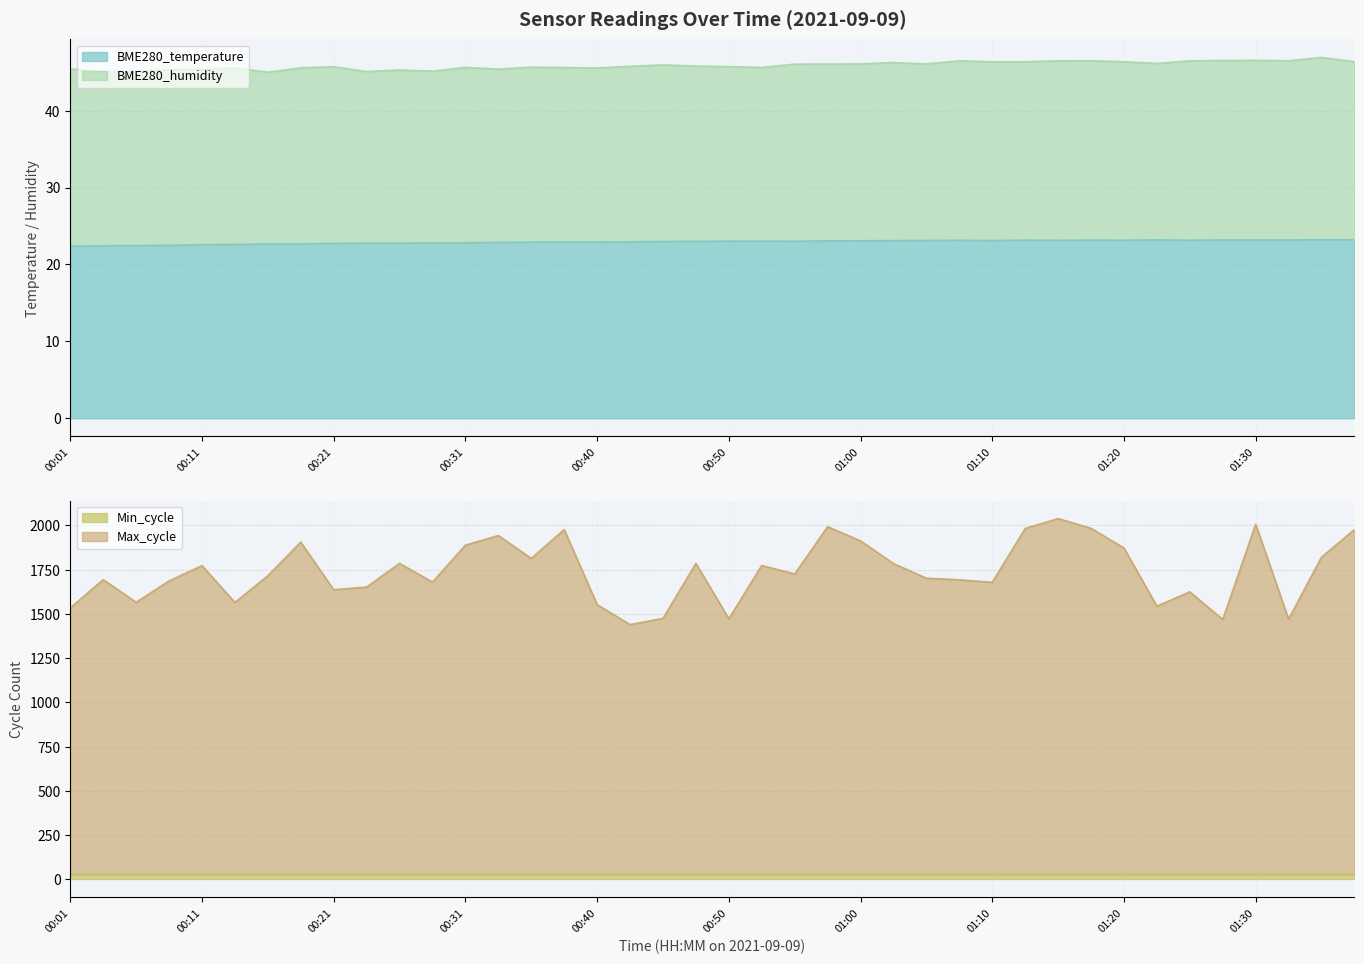

What is the maximum value for BME280_temperature?

23.2